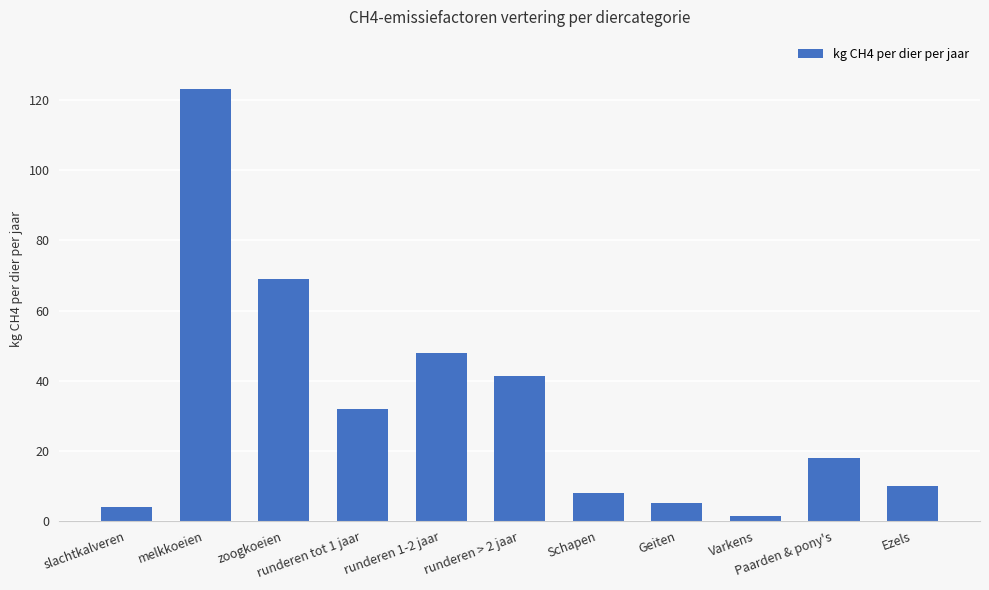

What is the greatest value displayed?

123.3